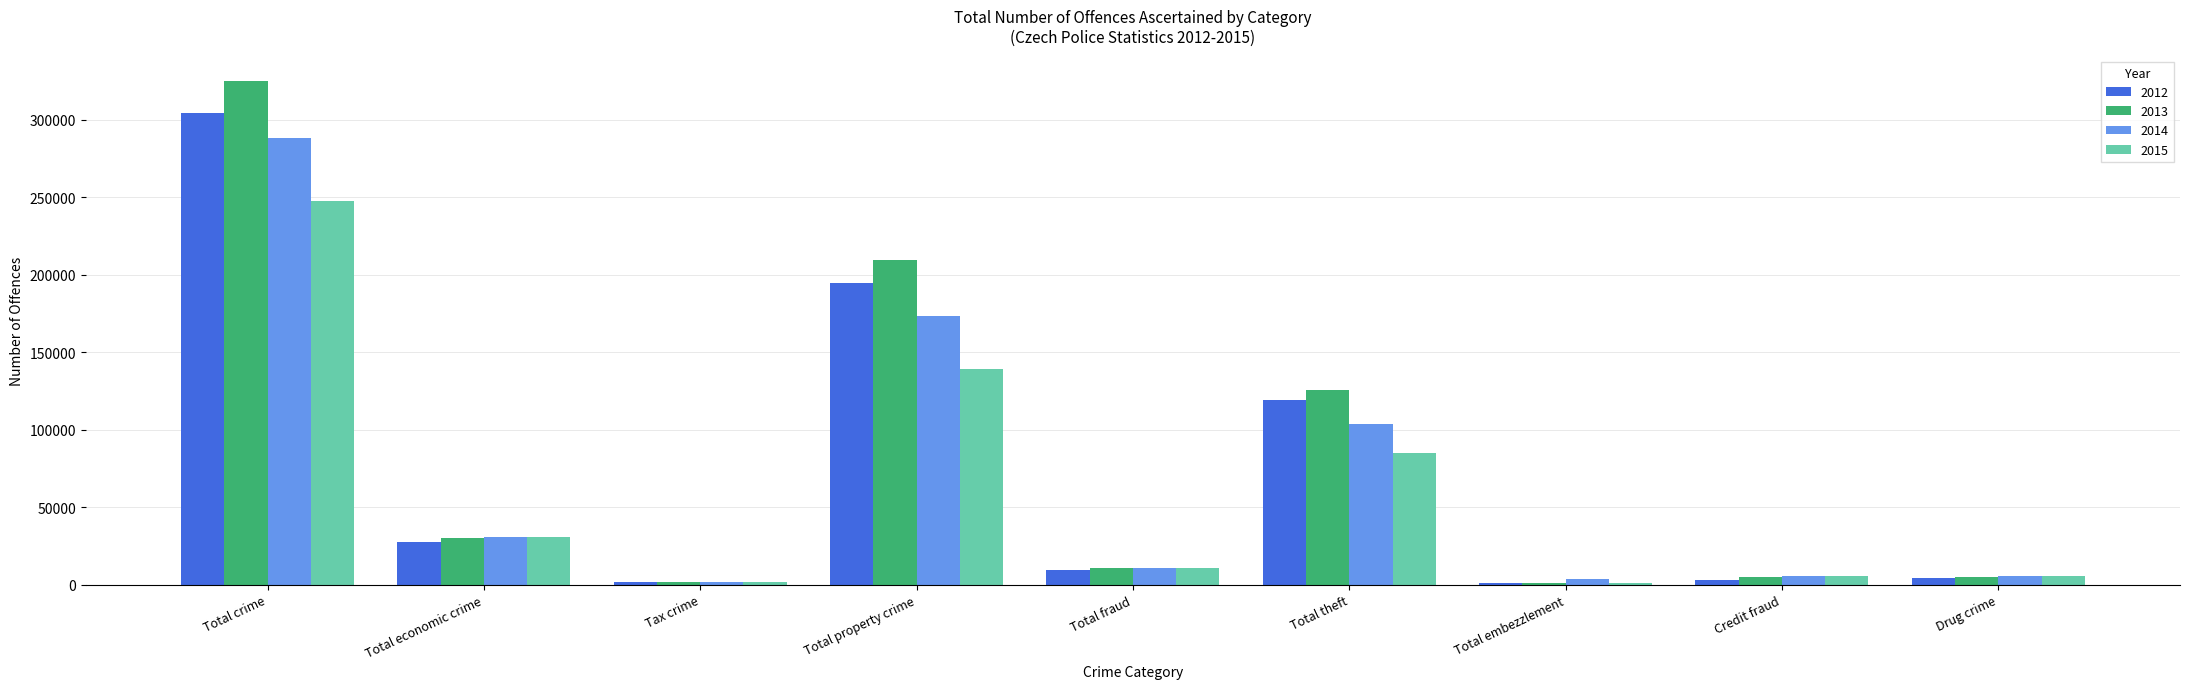

The value of 2014 at Total property crime is 173611. True or false?

True